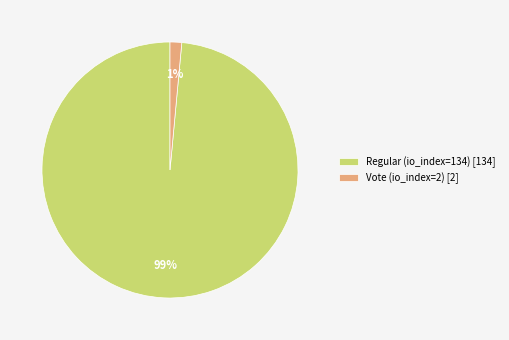

How many slices are in this pie chart?

2